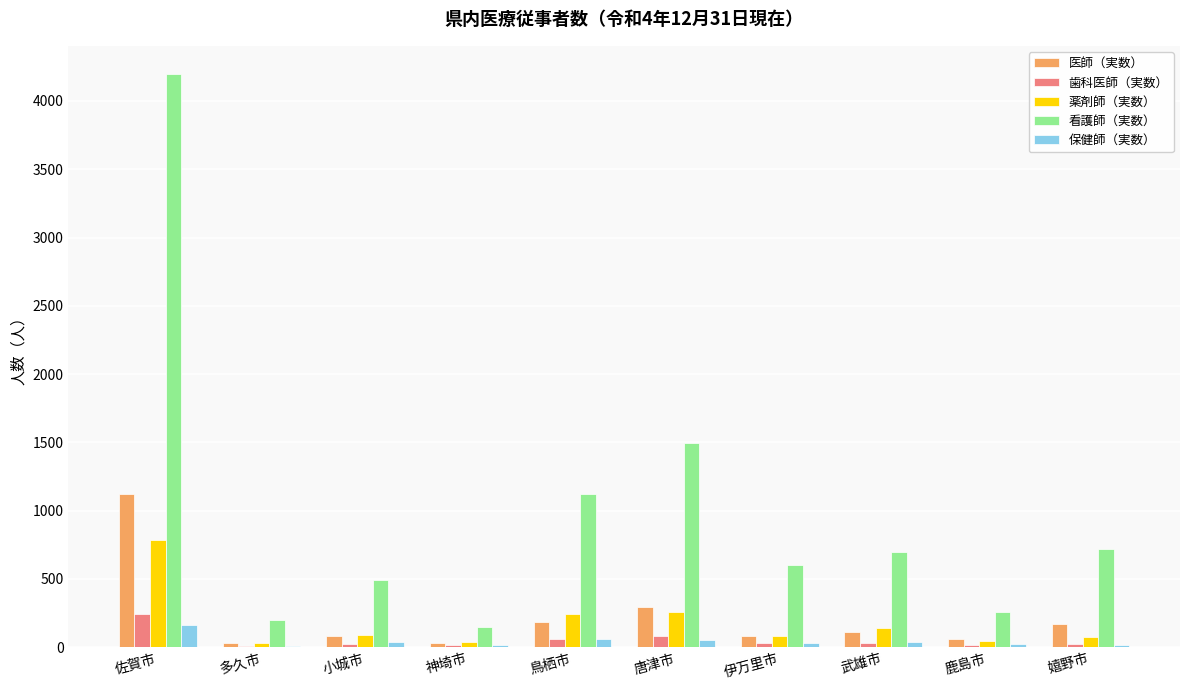

Is the value of 医師（実数） at 唐津市 greater than the value of 薬剤師（実数） at 神埼市?

Yes